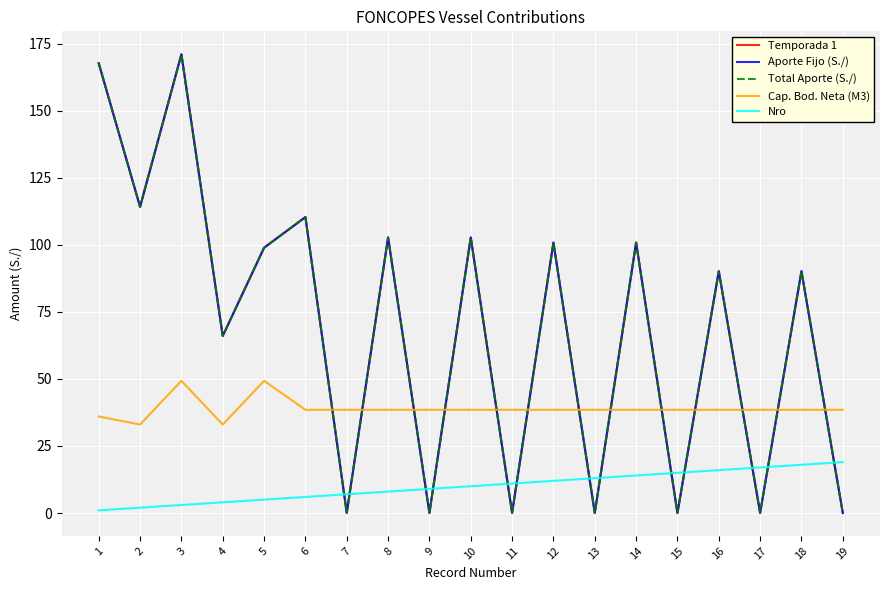

How many lines are shown in the chart?

5